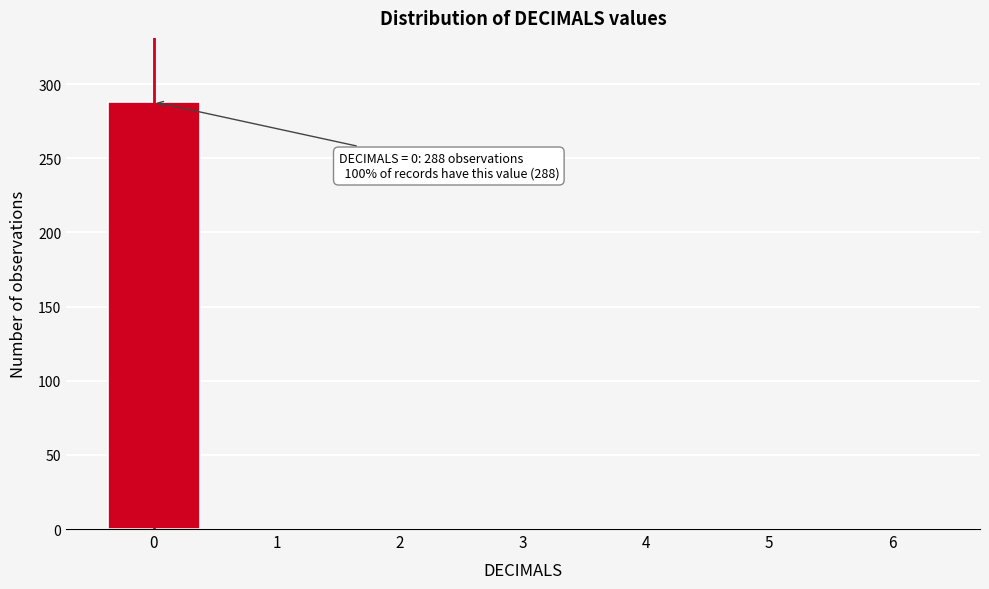

Reading left to right, what are all the values shown in this chart?

0=288	1=0	2=0	3=0	4=0	5=0	6=0